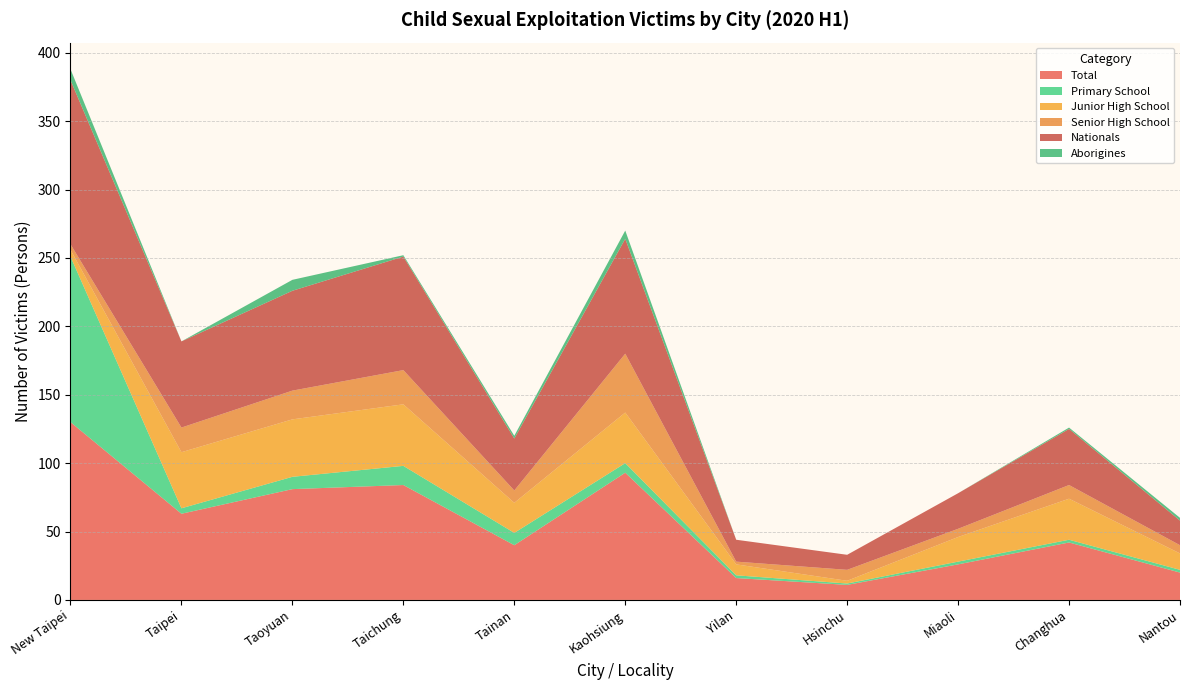

Reading left to right, transcribe all the data shown in this chart.

Total: 130	63	81	84	40	93	16	11	26	42	20
Primary School: 121	4	9	14	9	7	2	1	2	2	2
Junior High School: 5	41	42	45	22	37	8	2	18	30	12
Senior High School: 4	18	21	25	9	43	2	8	6	10	6
Nationals: 120	63	73	83	38	84	16	11	26	41	18
Aborigines: 8	0	8	1	2	6	0	0	0	1	2